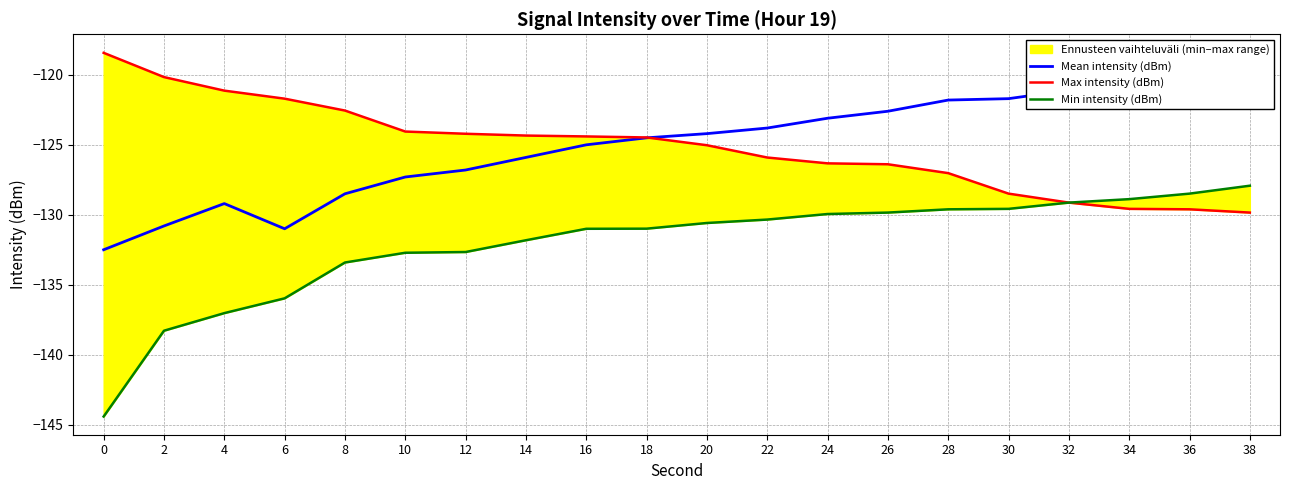

Which label corresponds to the largest value in the chart?

38